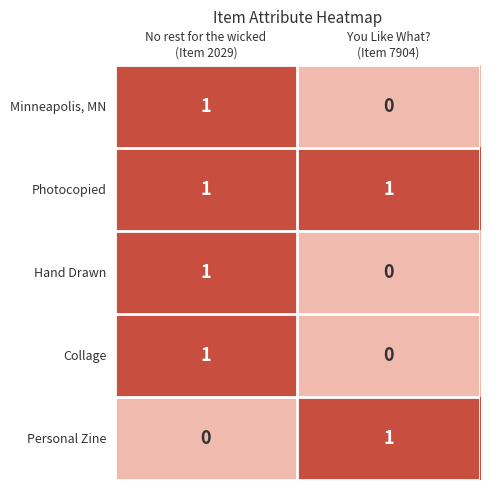

Which series has the largest total across all categories?

Photocopied